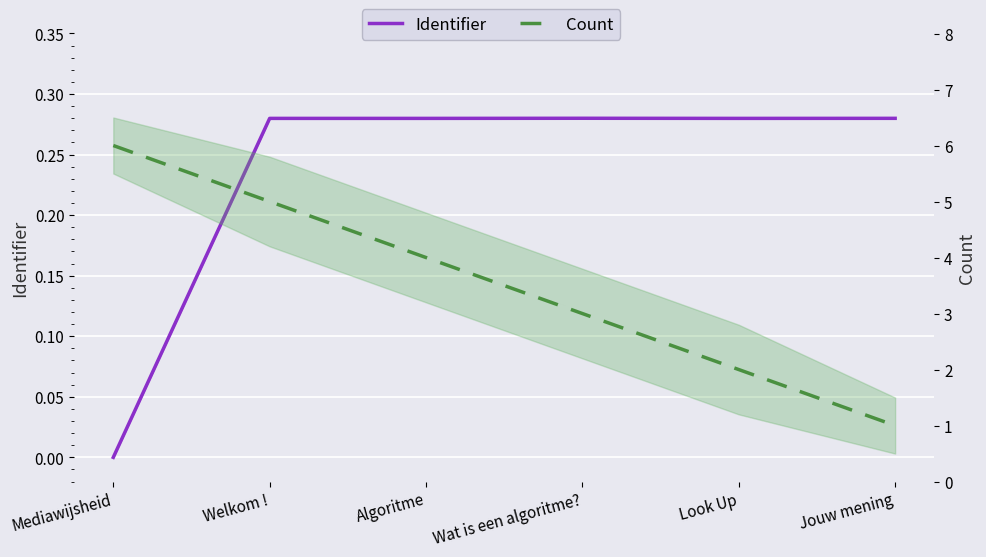

Which category has the lowest value in the Identifier series?

Mediawijsheid